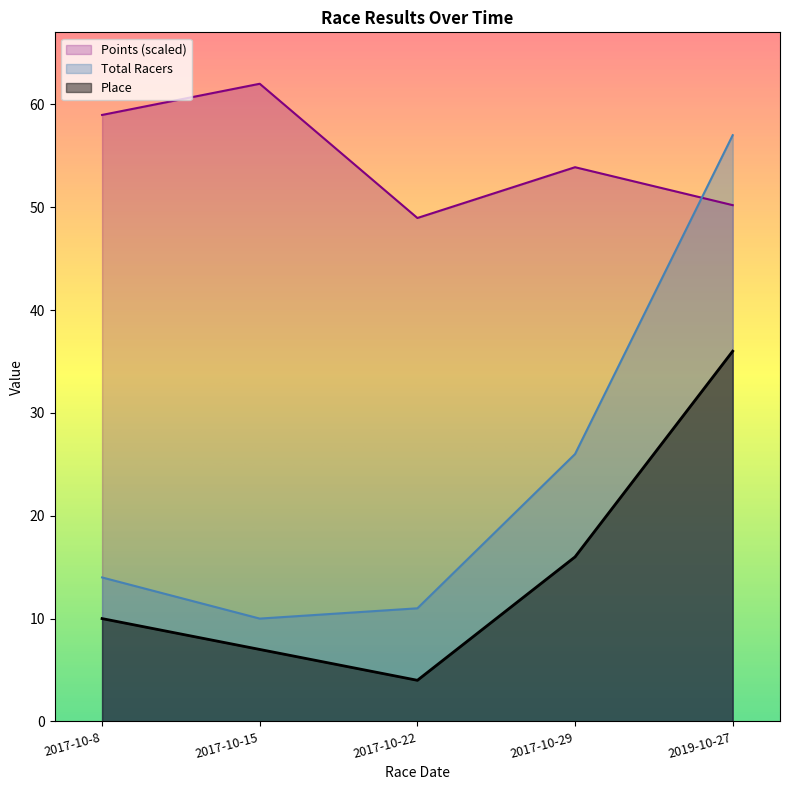

Rank the series by their average value, from highest to lowest.

Points (scaled), Total Racers, Place